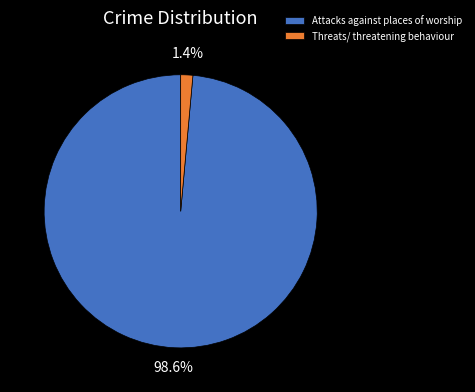

Rank the categories by value from highest to lowest.

Attacks against places of worship, Threats/ threatening behaviour